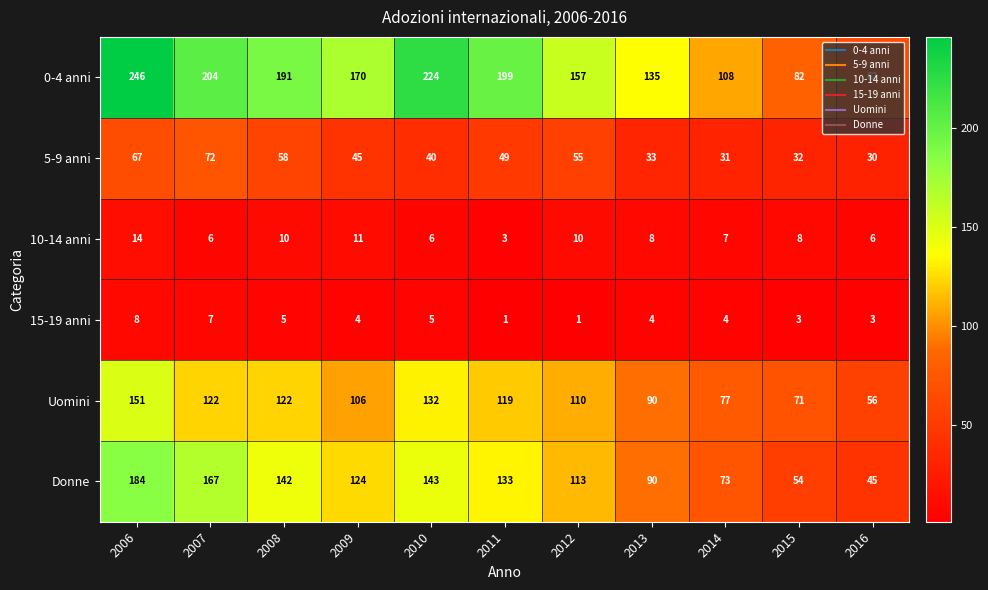

What is the highest value of the Uomini series?

151